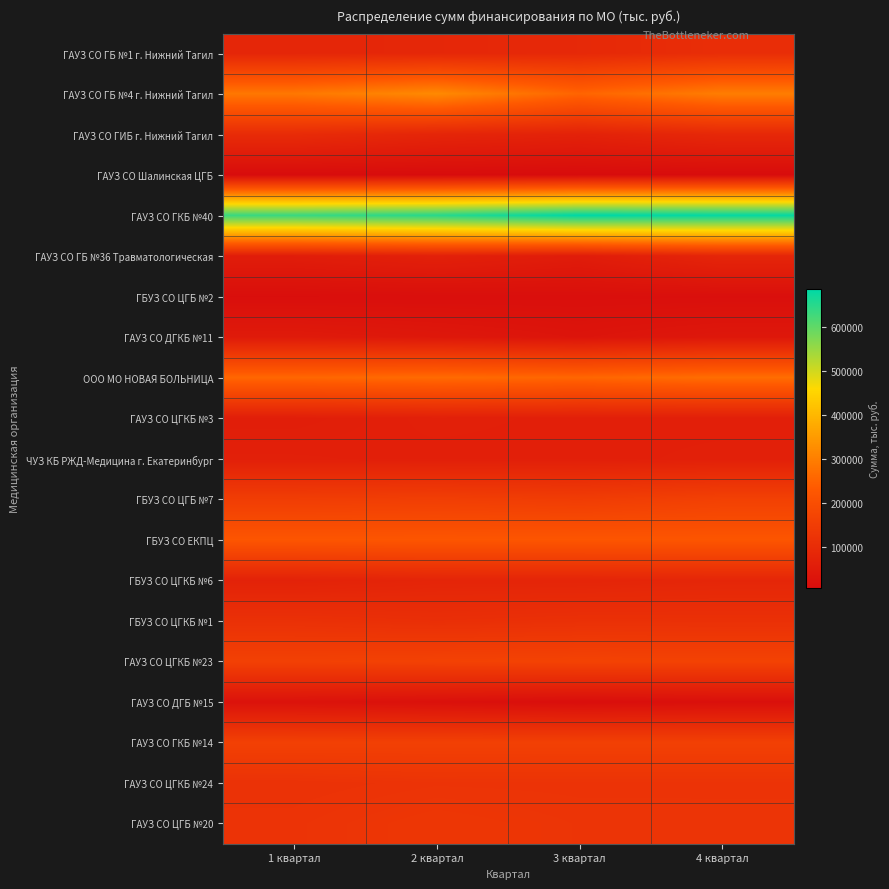

Reading left to right, what are all the values shown in this chart?

ГАУЗ СО ГБ №1 г. Нижний Тагил: 1 квартал=83483.0	2 квартал=86521.8	3 квартал=90770.5	4 квартал=105908.3
ГАУЗ СО ГБ №4 г. Нижний Тагил: 1 квартал=287306.4	2 квартал=319413.5	3 квартал=253217.4	4 квартал=297575.8
ГАУЗ СО ГИБ г. Нижний Тагил: 1 квартал=99179.2	2 квартал=81402.1	3 квартал=71544.8	4 квартал=89395.4
ГАУЗ СО Шалинская ЦГБ: 1 квартал=8338.3	2 квартал=8022.9	3 квартал=7372.4	4 квартал=8338.2
ГАУЗ СО ГКБ №40: 1 квартал=632903.7	2 квартал=648654.9	3 квартал=684632.5	4 квартал=679695.5
ГАУЗ СО ГБ №36 Травматологическая: 1 квартал=56911.6	2 квартал=66973.2	3 квартал=54835.1	4 квартал=81991.7
ГБУЗ СО ЦГБ №2: 1 квартал=15022.6	2 квартал=15894.3	3 квартал=16560.8	4 квартал=17244.4
ГАУЗ СО ДГКБ №11: 1 квартал=49671.2	2 квартал=41444.9	3 квартал=31738.3	4 квартал=40761.7
ООО МО НОВАЯ БОЛЬНИЦА: 1 квартал=257827.2	2 квартал=264877.2	3 квартал=256950.1	4 квартал=270069.6
ГАУЗ СО ЦГКБ №3: 1 квартал=60408.1	2 квартал=65239.5	3 квартал=63484.4	4 квартал=63344.3
ЧУЗ КБ РЖД-Медицина г. Екатеринбург: 1 квартал=64686.4	2 квартал=63277.5	3 квартал=63277.4	4 квартал=64994.2
ГБУЗ СО ЦГБ №7: 1 квартал=151438.1	2 квартал=155066.6	3 квартал=149288.5	4 квартал=161758.1
ГБУЗ СО ЕКПЦ: 1 квартал=222216.7	2 квартал=222216.7	3 квартал=222216.7	4 квартал=221492.3
ГБУЗ СО ЦГКБ №6: 1 квартал=72324.9	2 квартал=79946.3	3 квартал=80351.2	4 квартал=84324.1
ГБУЗ СО ЦГКБ №1: 1 квартал=114872.6	2 квартал=109212.9	3 квартал=113688.0	4 квартал=113687.9
ГАУЗ СО ЦГКБ №23: 1 квартал=161895.3	2 квартал=164915.8	3 квартал=167490.5	4 квартал=166343.7
ГАУЗ СО ДГБ №15: 1 квартал=27033.8	2 квартал=20588.2	3 квартал=13829.8	4 квартал=18439.7
ГАУЗ СО ГКБ №14: 1 квартал=160875.1	2 квартал=160875.1	3 квартал=160875.1	4 квартал=160840.9
ГАУЗ СО ЦГКБ №24: 1 квартал=118348.9	2 квартал=123099.3	3 квартал=122418.3	4 квартал=122589.2
ГАУЗ СО ЦГБ №20: 1 квартал=122916.4	2 квартал=132203.9	3 квартал=126129.6	4 квартал=125645.8